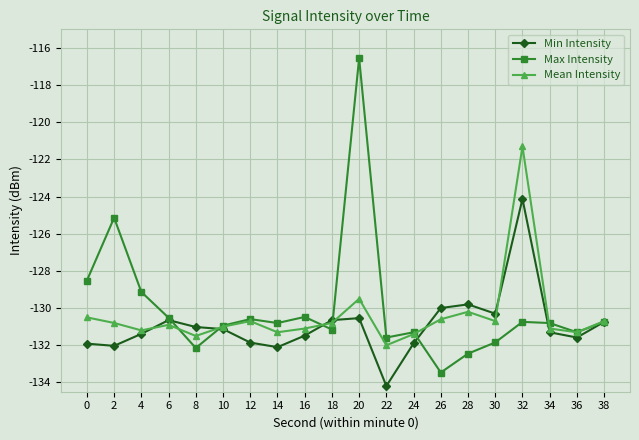

Does the chart have visible grid lines?

Yes